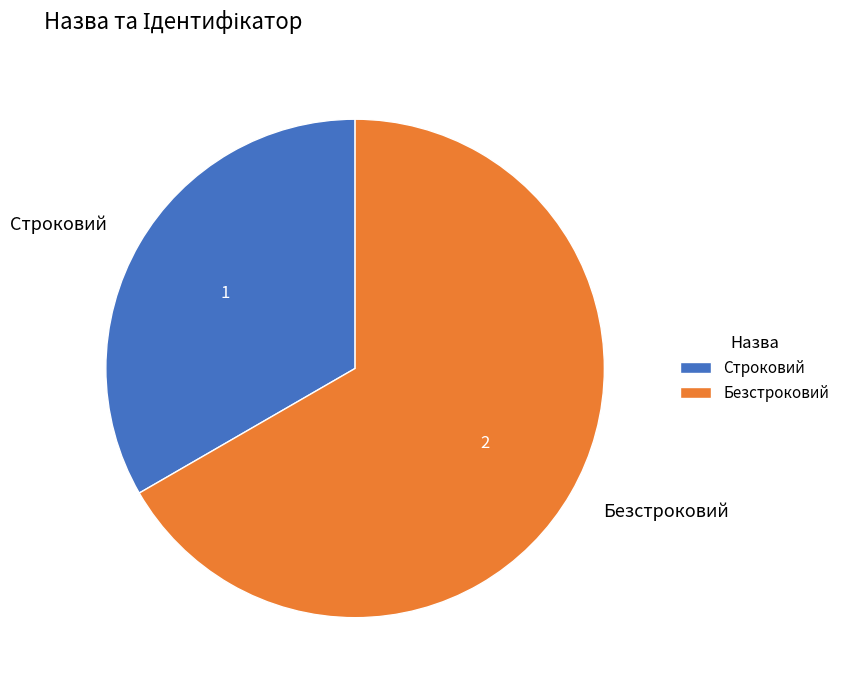

What is the majority slice?

Безстроковий